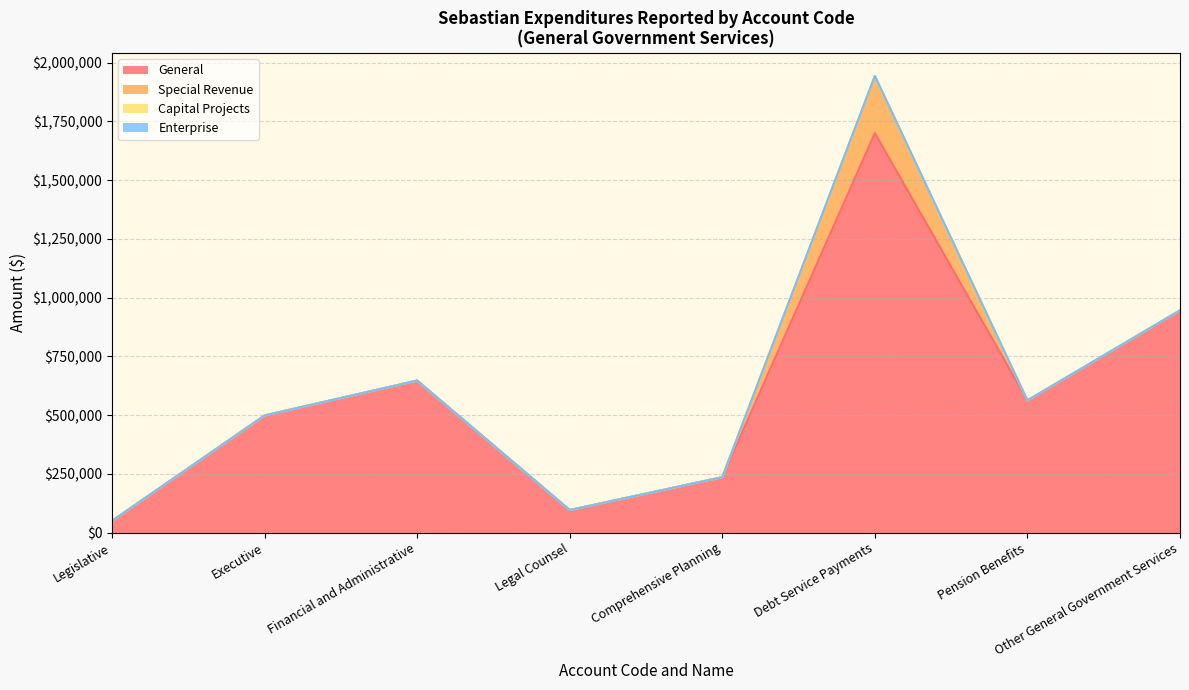

Which category has the lowest value across all series?

Legislative